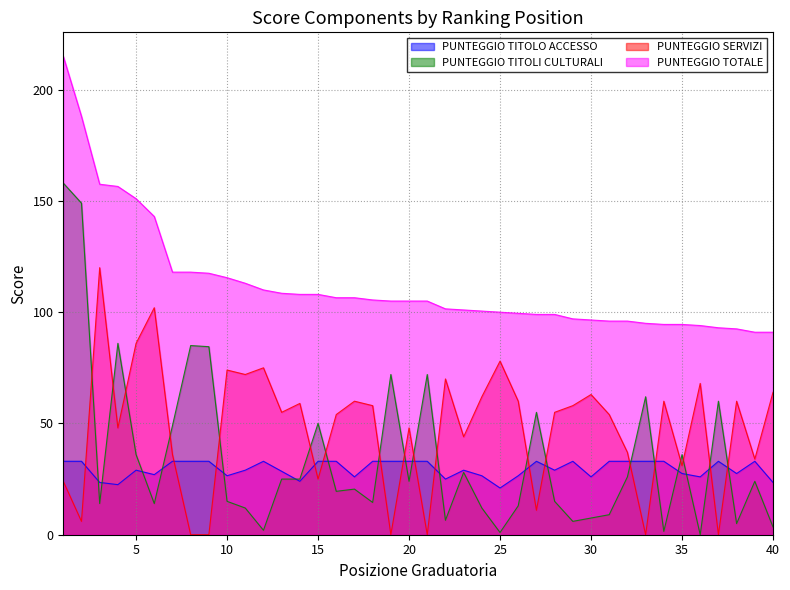

What is the difference between the maximum and second lowest values in the PUNTEGGIO TITOLO ACCESSO series?

10.5